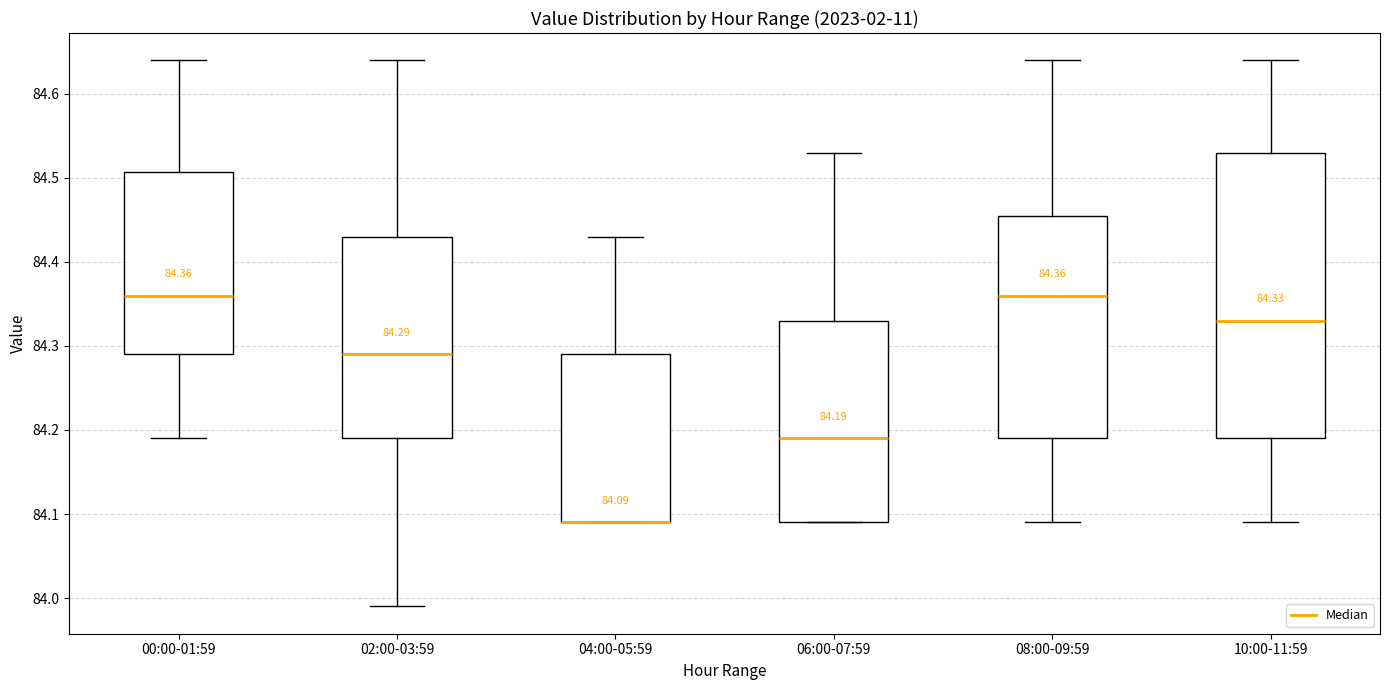

Which box is the tallest, from its lower edge to its upper edge?

10:00-11:59